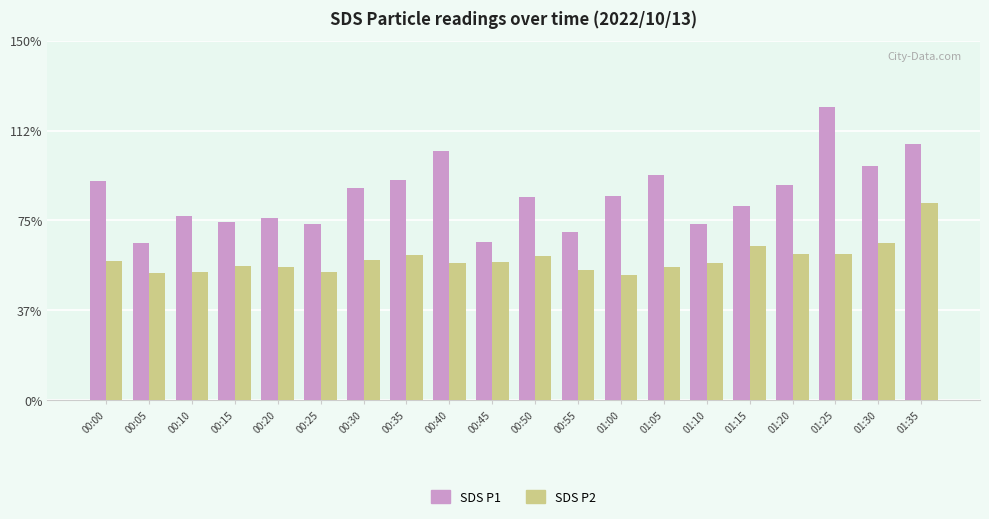

Reading left to right, list all the values displayed in this chart.

SDS P1: 00:00=24.3	00:05=17.5	00:10=20.4	00:15=19.8	00:20=20.2	00:25=19.6	00:30=23.6	00:35=24.5	00:40=27.8	00:45=17.6	00:50=22.6	00:55=18.8	01:00=22.7	01:05=25.0	01:10=19.6	01:15=21.6	01:20=24.0	01:25=32.6	01:30=26.1	01:35=28.4
SDS P2: 00:00=15.5	00:05=14.1	00:10=14.3	00:15=15.0	00:20=14.8	00:25=14.2	00:30=15.7	00:35=16.1	00:40=15.2	00:45=15.3	00:50=16.1	00:55=14.5	01:00=13.9	01:05=14.8	01:10=15.3	01:15=17.1	01:20=16.3	01:25=16.3	01:30=17.4	01:35=21.9